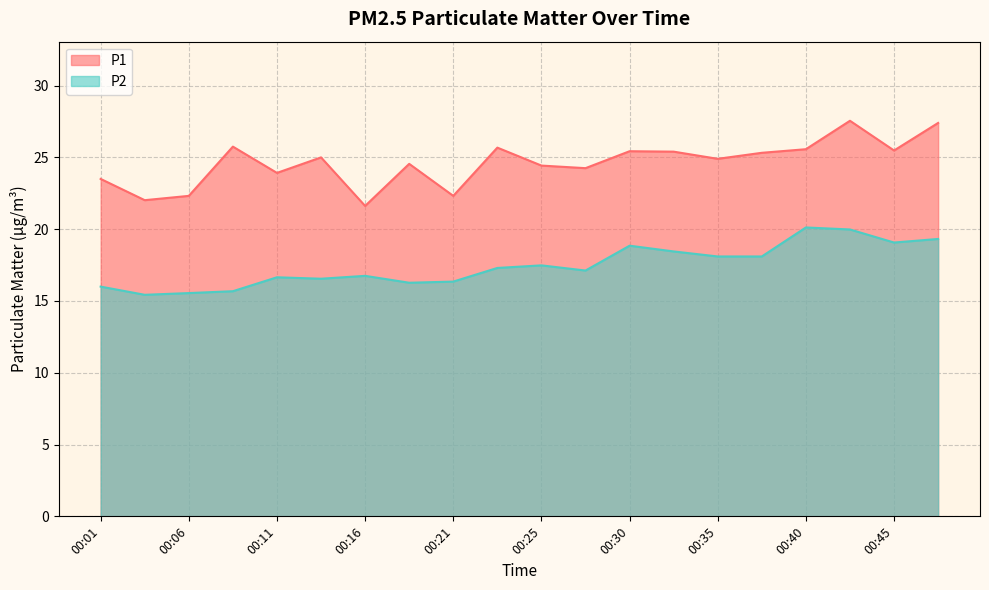

How many lines are shown in the chart?

2